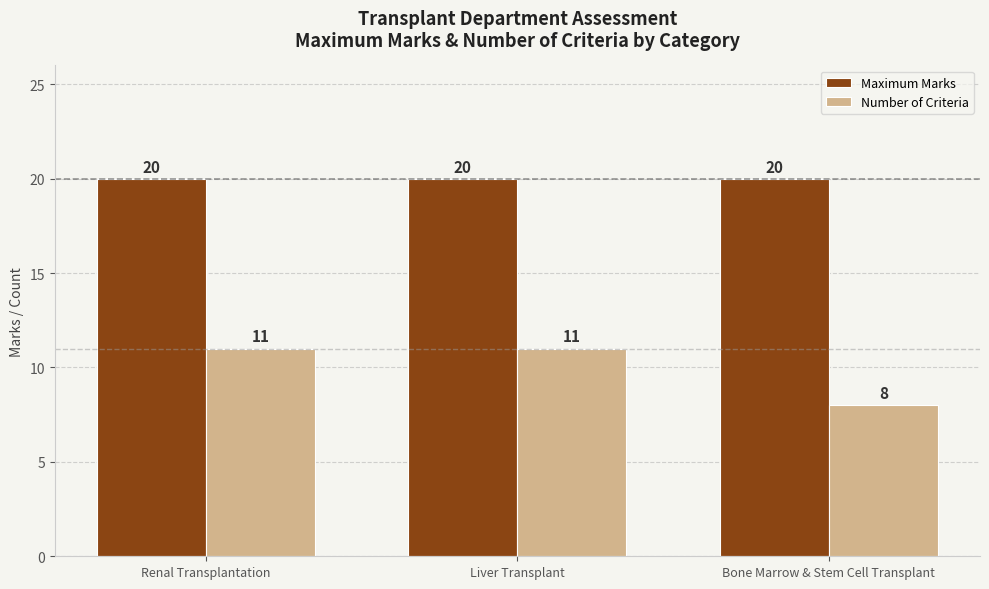

What is the label of the 3rd bar from the right?

Renal Transplantation